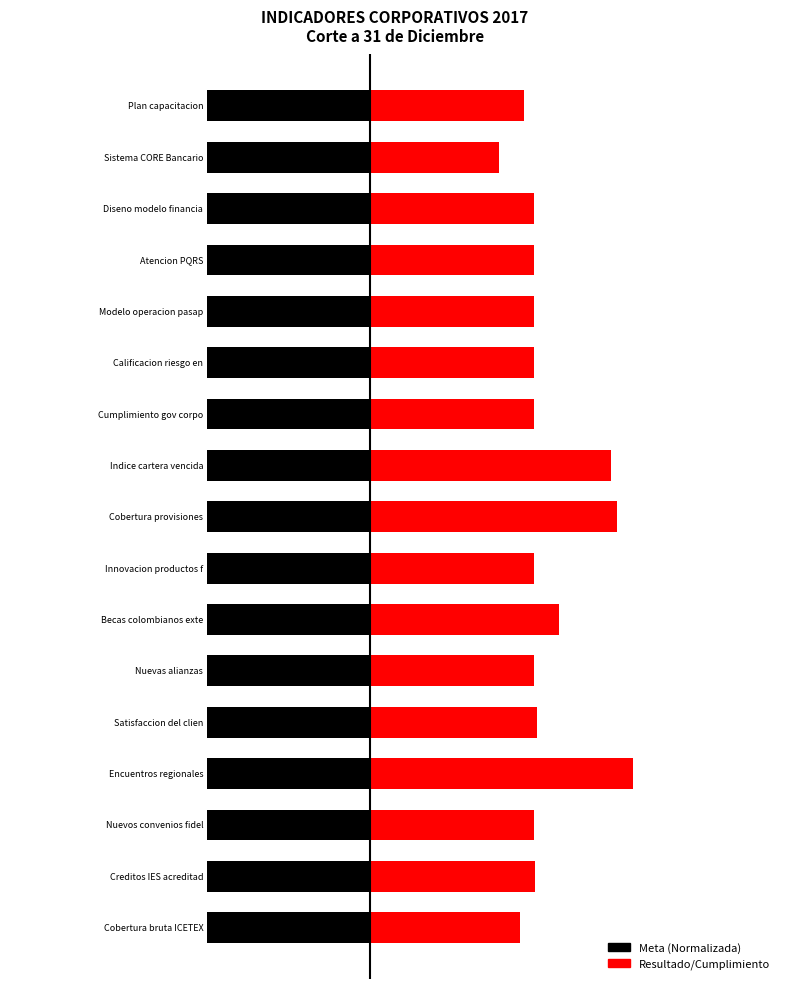

What is the maximum value shown in the chart?

1.6